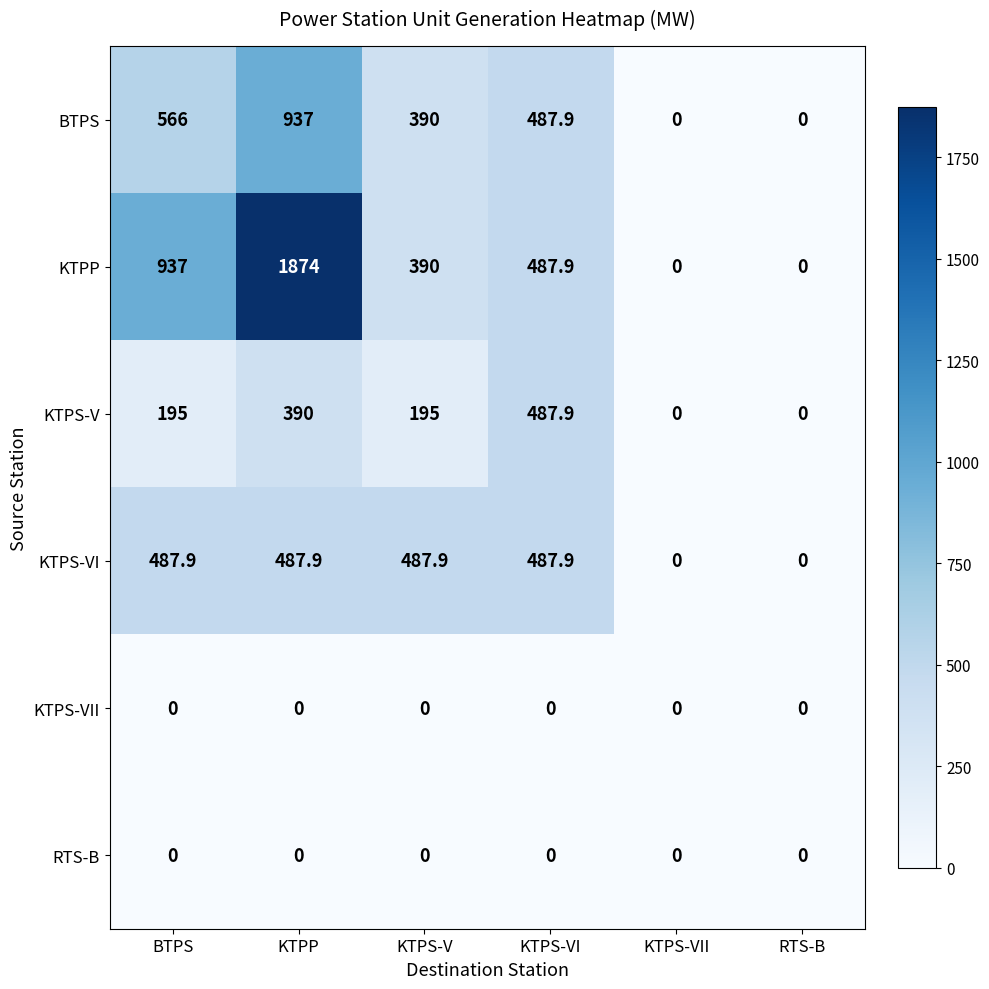

Read the KTPS-V value at KTPS-V.

195.0